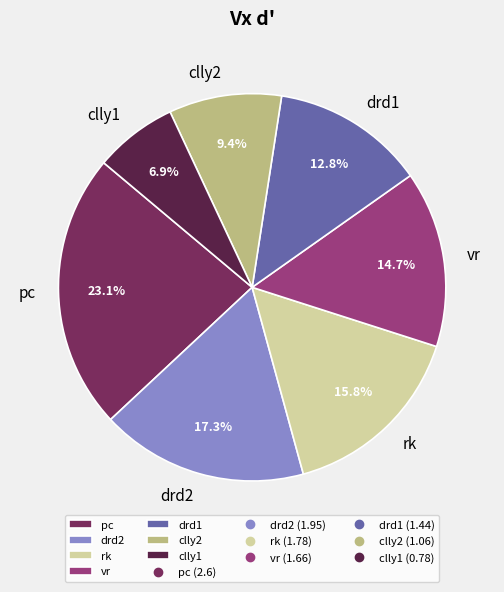

To the nearest percent, what is the average slice percentage?

14%